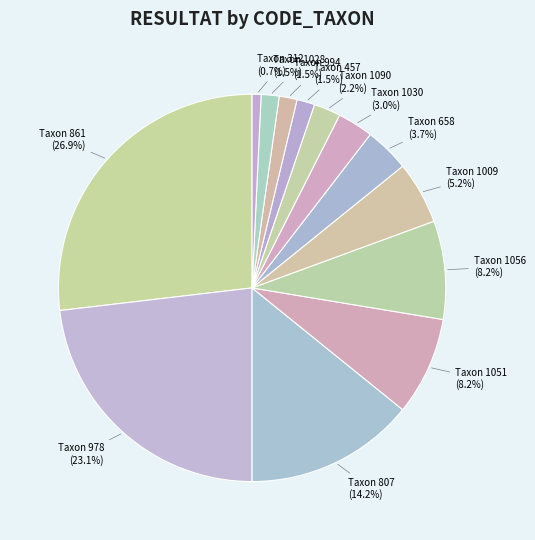

Does any single category account for the majority?

No